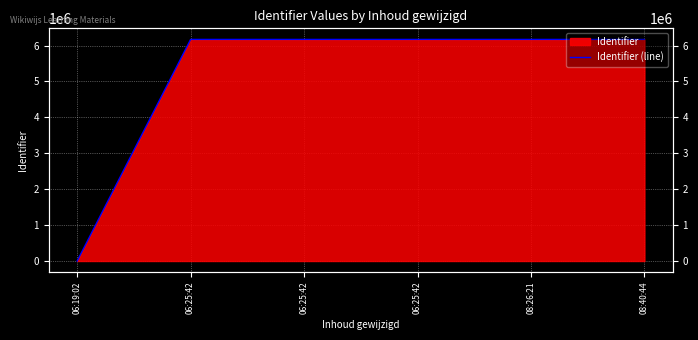

What is the sum of all values?

30855374